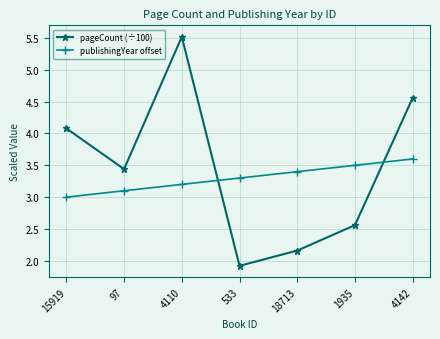

What is the sum of the pageCount (÷100) values at 97 and 1935?

6.0